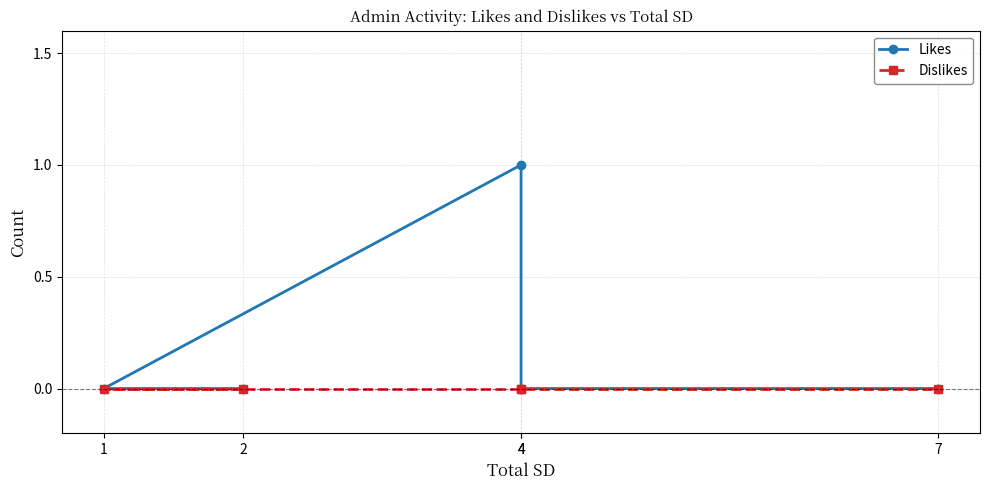

Reading left to right, extract all data points from this chart.

Likes: 2=0	1=0	4=1	4=0	7=0
Dislikes: 2=0	1=0	4=0	4=0	7=0